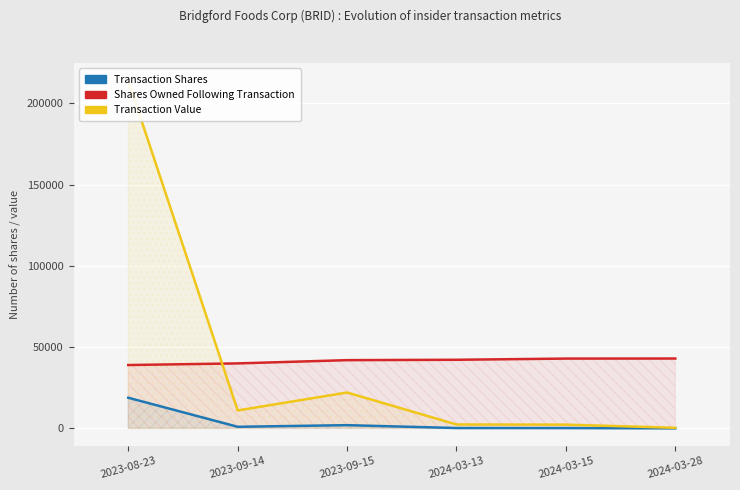

At which label is Transaction Shares closest to 9453?

2023-09-15